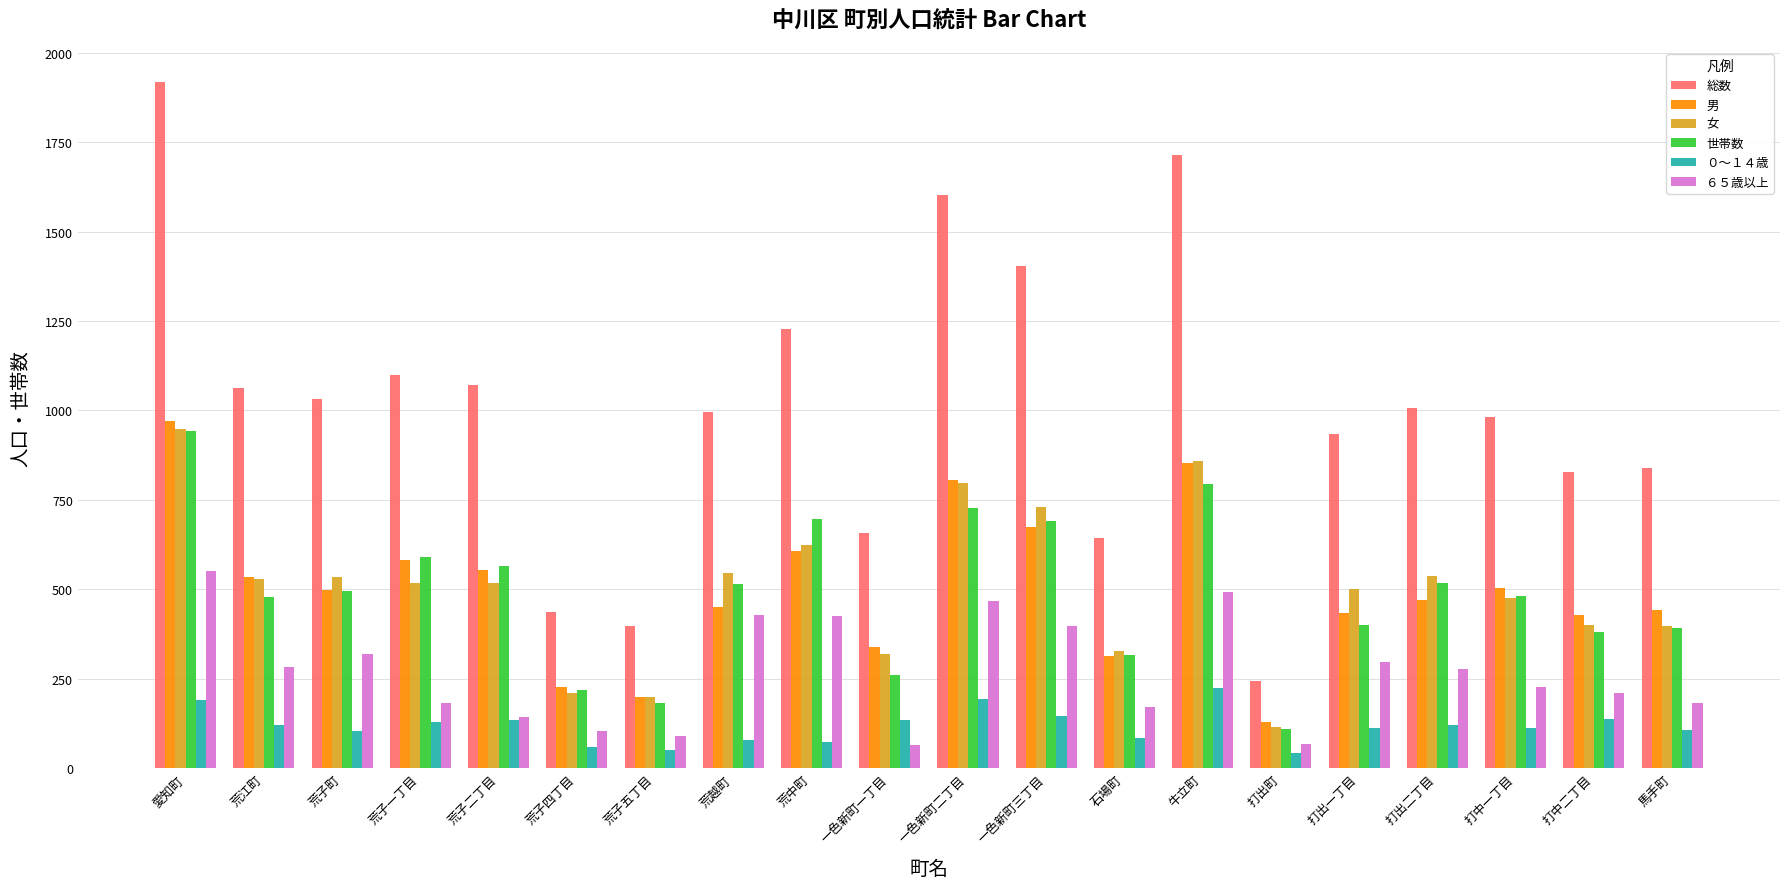

Which series changed the most between 石場町 and 馬手町?

総数